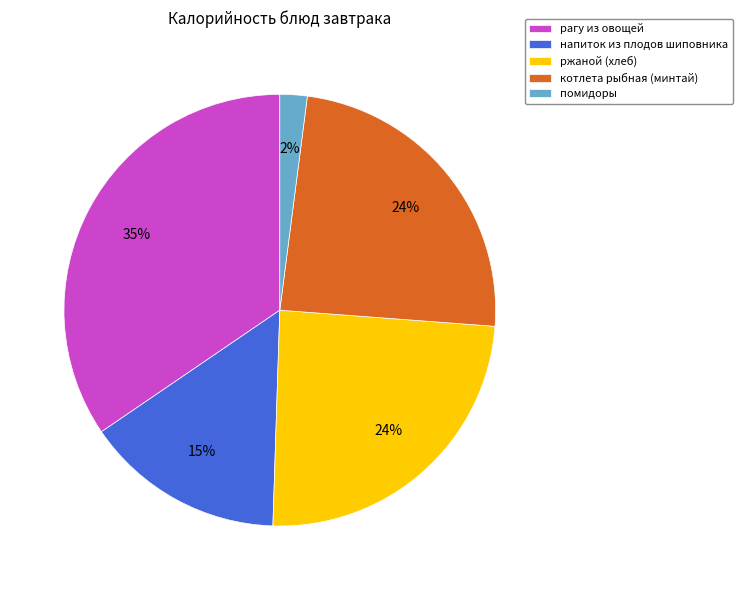

Is there a majority slice in this chart?

No